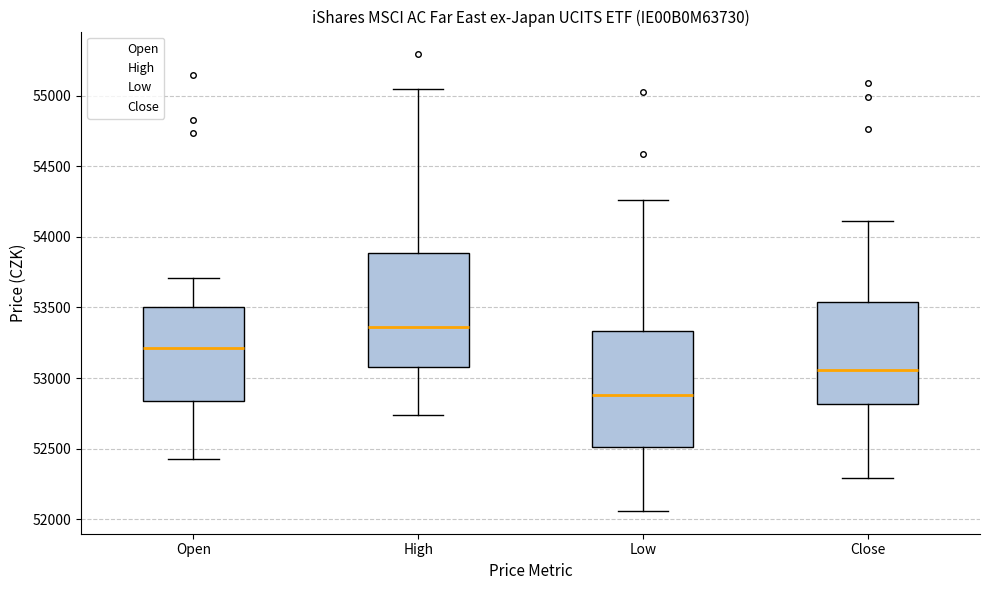

Which box has the lowest median line?

Low